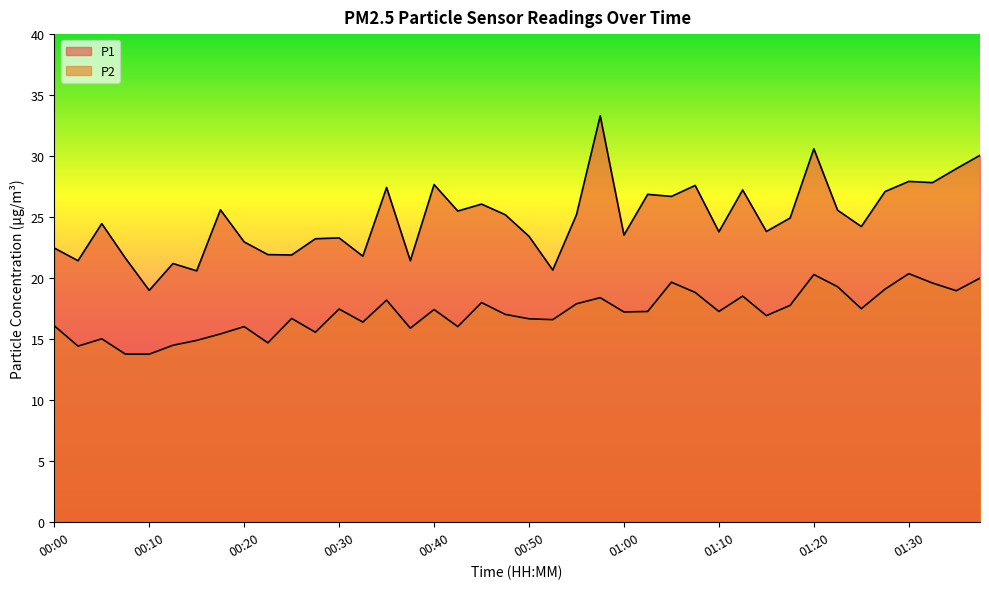

What is the maximum value shown in the chart?

33.3